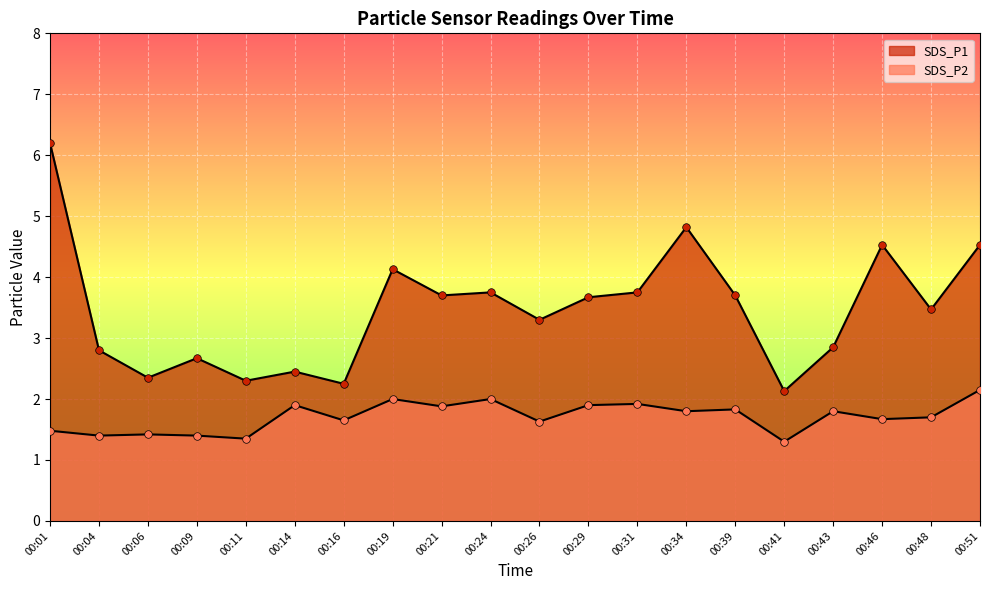

Which series has the largest total across all categories?

SDS_P1